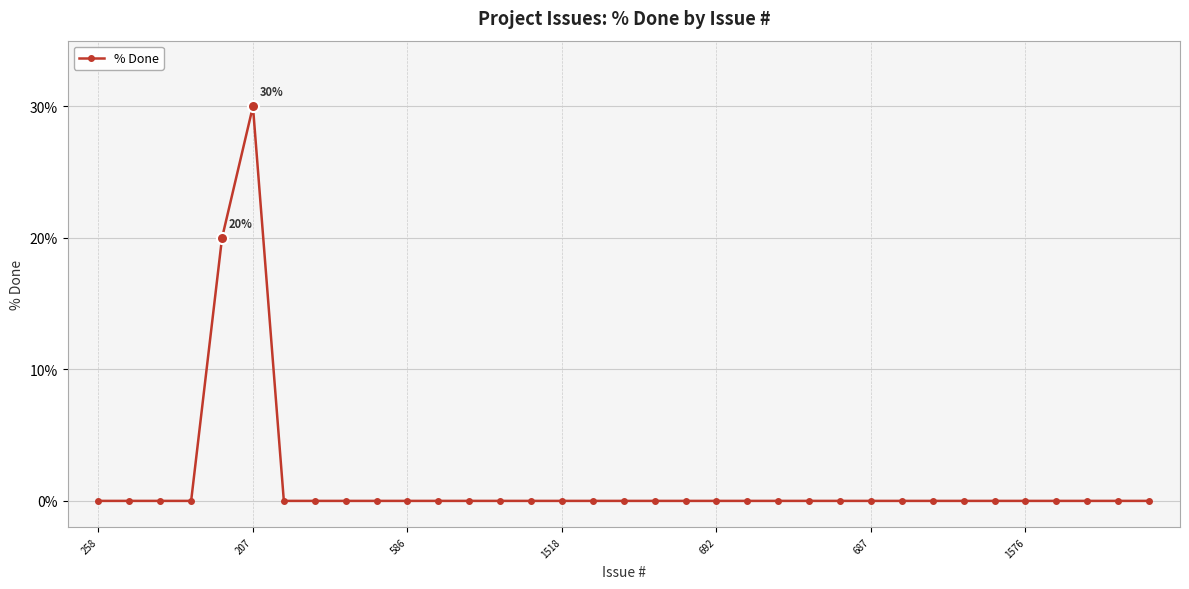

True or false: the data has more than 0 interior local peaks.

True